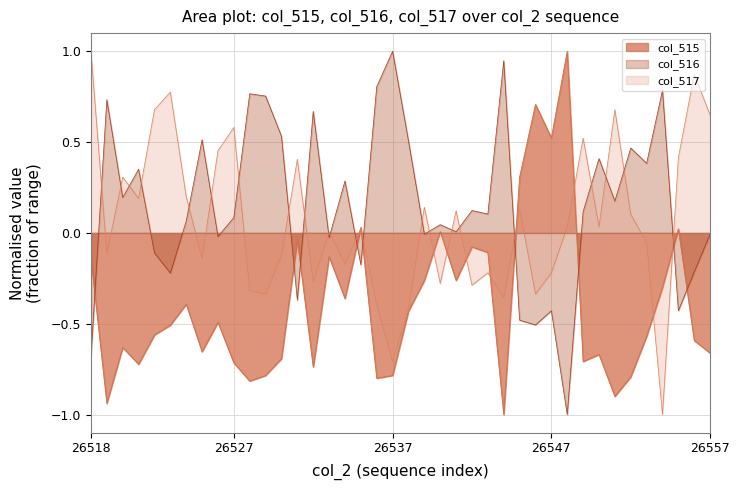

List the series in order of their overall mean, lowest first.

col_515, col_517, col_516